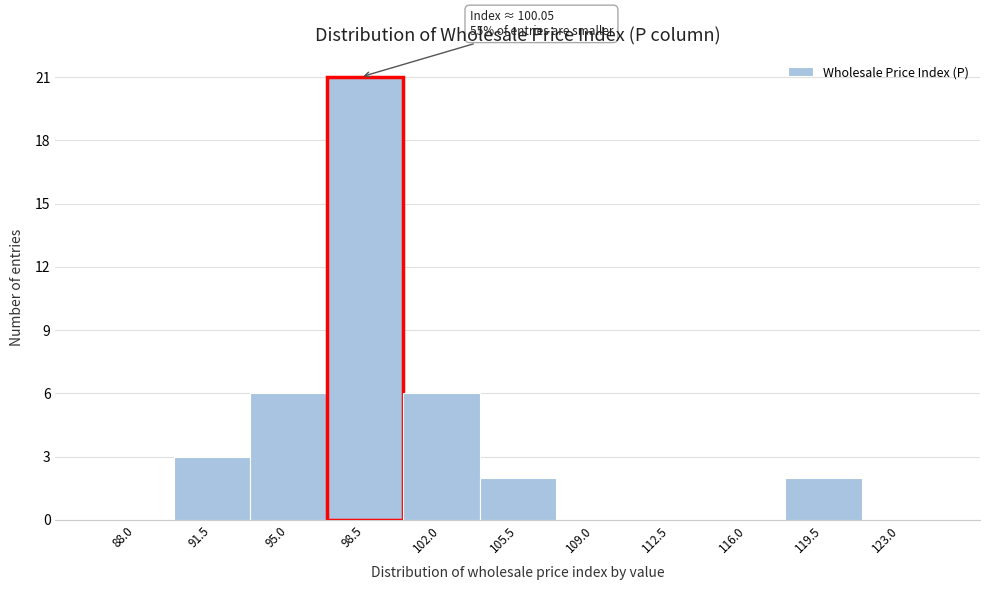

Reading left to right, list all the values displayed in this chart.

88.0=0	91.5=3	95.0=6	98.5=21	102.0=6	105.5=2	109.0=0	112.5=0	116.0=0	119.5=2	123.0=0